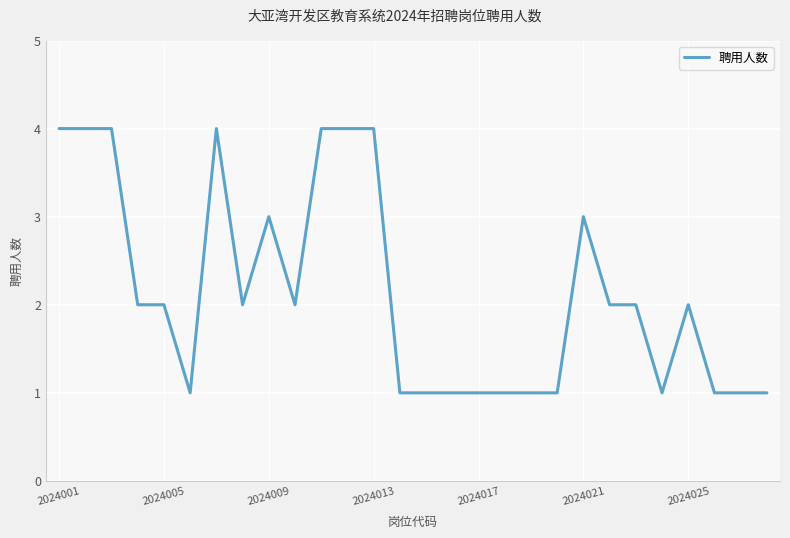

What is the difference between the maximum and minimum values?

3